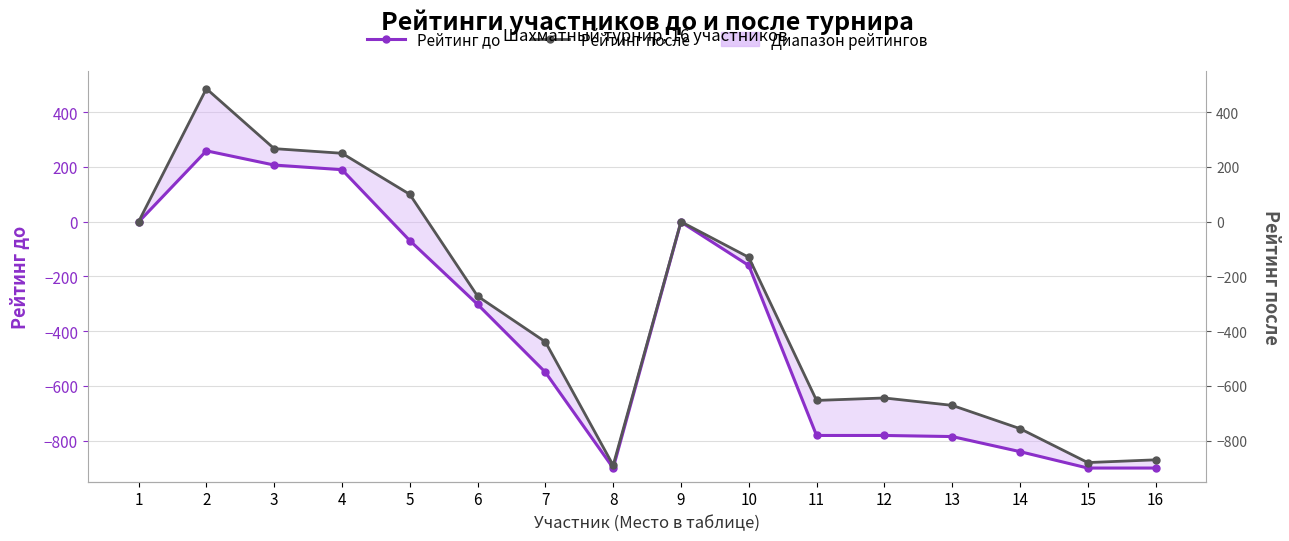

True or false: Рейтинг после and Рейтинг до intersect in this chart.

False